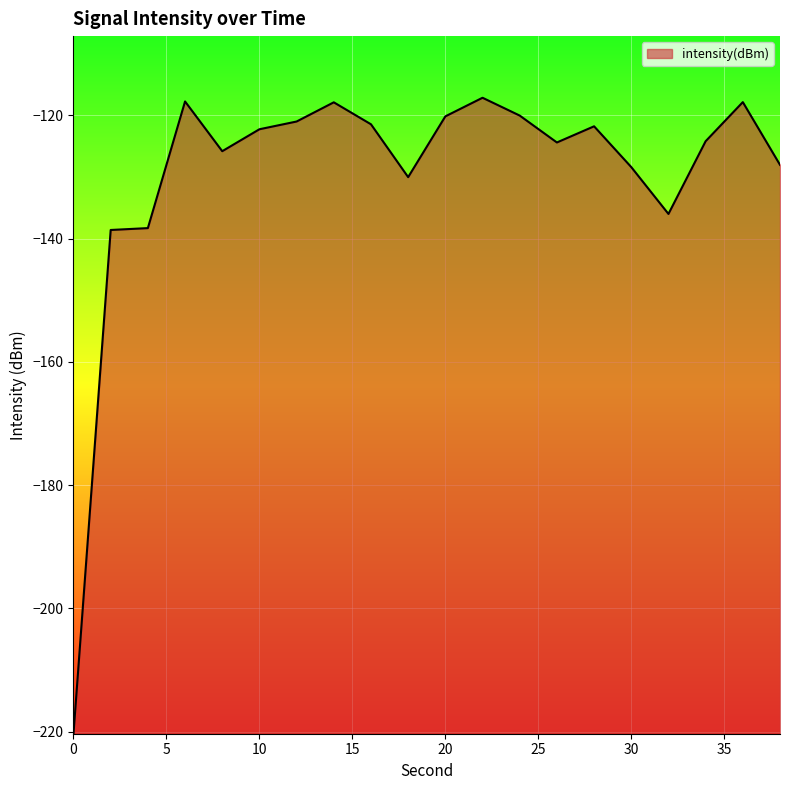

What is the maximum value shown in the chart?

-117.2